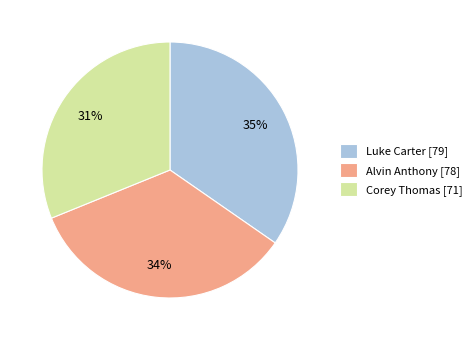

To the nearest percent, what is the difference between the largest and smallest slice percentages?

4%